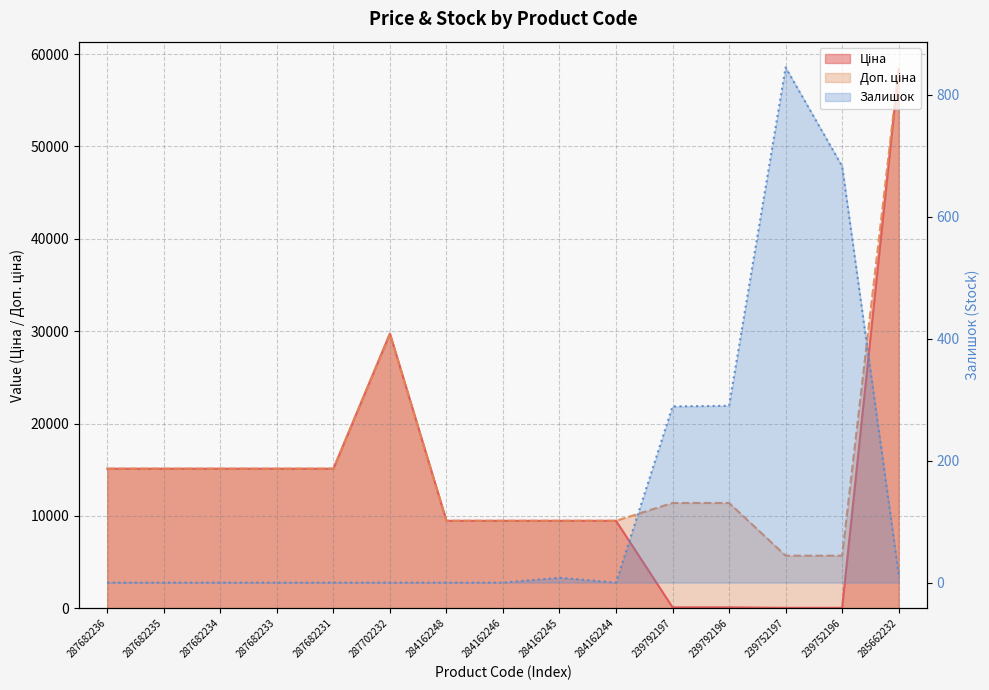

What is the label of the 7th point from the left?

284162248